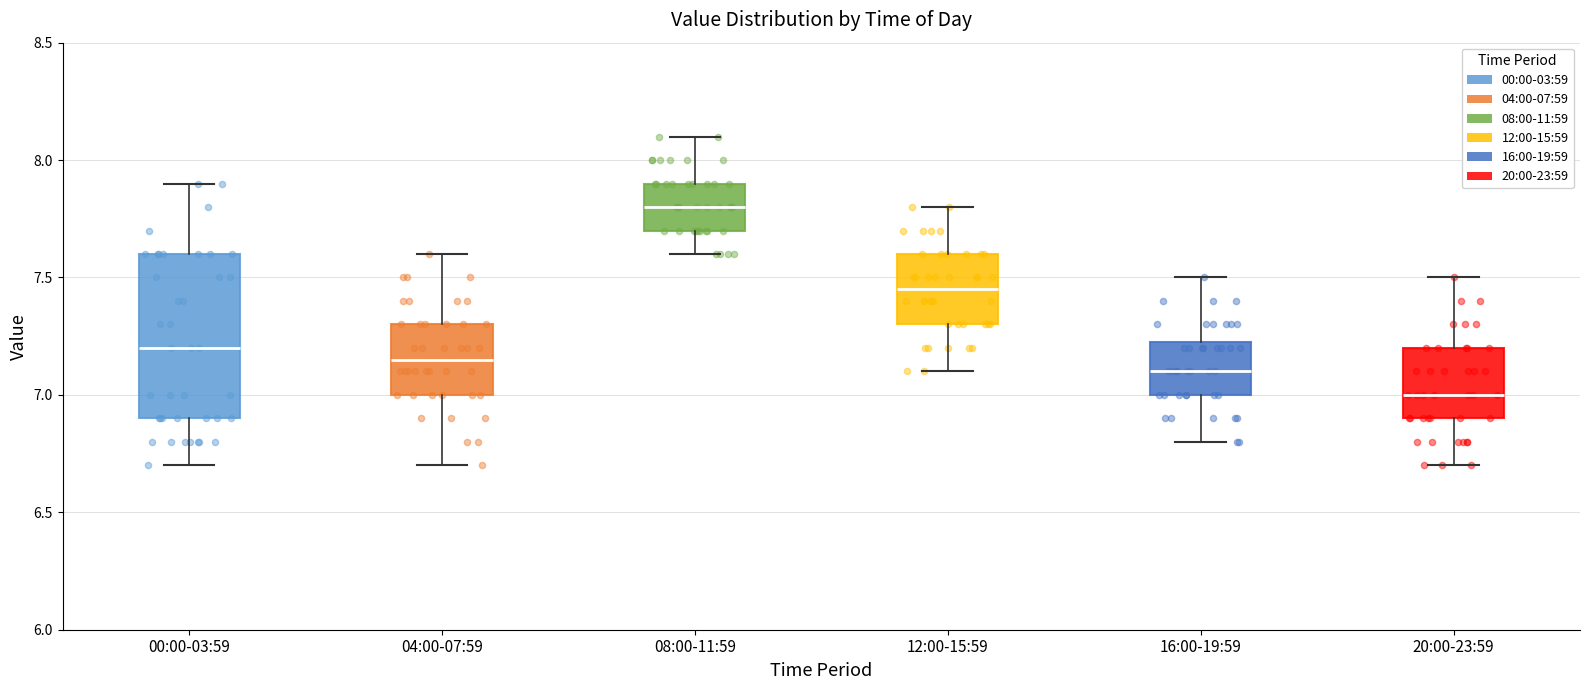

Reading left to right, read every box against the y-axis: the position of its median line, the range the box covers, and the ends of its whiskers. The values are not printed on the chart, so give them approximately, as read against the axis.

00:00-03:59: median 7.20, box 6.90 to 7.60, whiskers 6.70 to 7.90
04:00-07:59: median 7.15, box 7.00 to 7.30, whiskers 6.70 to 7.60
08:00-11:59: median 7.80, box 7.70 to 7.90, whiskers 7.60 to 8.10
12:00-15:59: median 7.45, box 7.30 to 7.60, whiskers 7.10 to 7.80
16:00-19:59: median 7.10, box 7.00 to 7.25, whiskers 6.80 to 7.50
20:00-23:59: median 7.00, box 6.90 to 7.20, whiskers 6.70 to 7.50